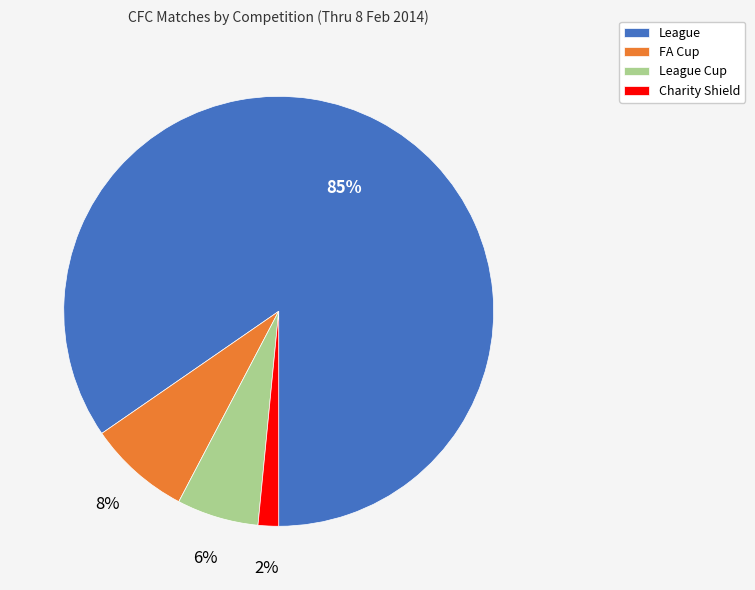

How many slices are in this pie chart?

4